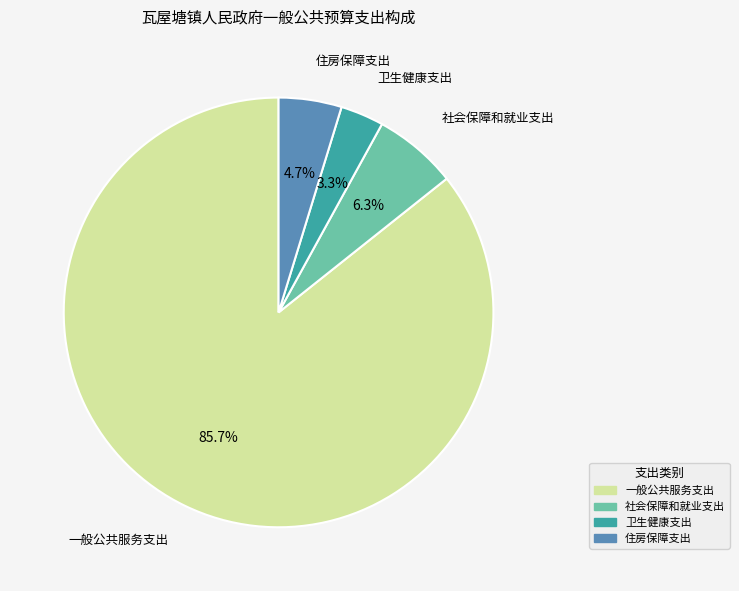

What is the ratio of the value at 一般公共服务支出 to the value at 社会保障和就业支出?

13.6